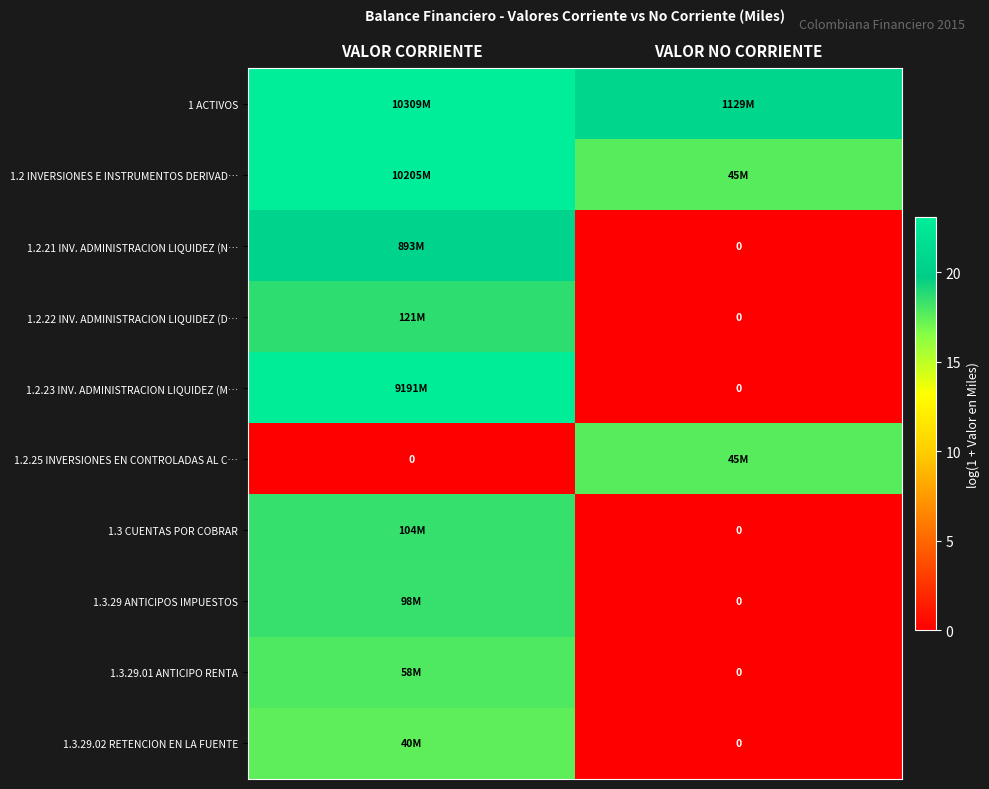

Which series has the largest range (max minus min)?

1.2.23 INV. ADMINISTRACION LIQUIDEZ (M…